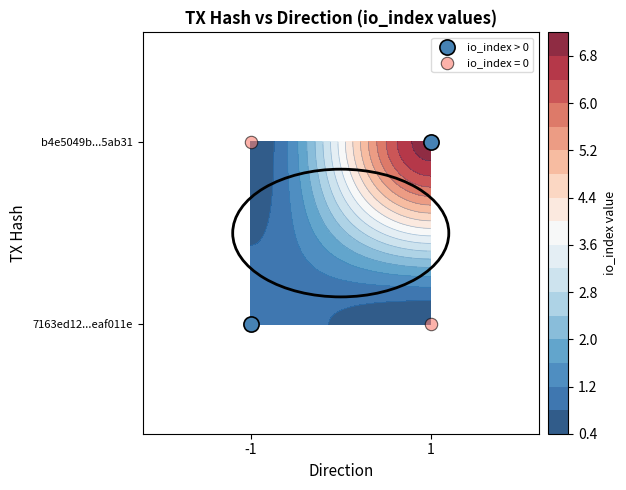

What is the difference between the b4e5049b1df3dfe780648fb135f60a9d795ab31 values at direction and io_index?

6